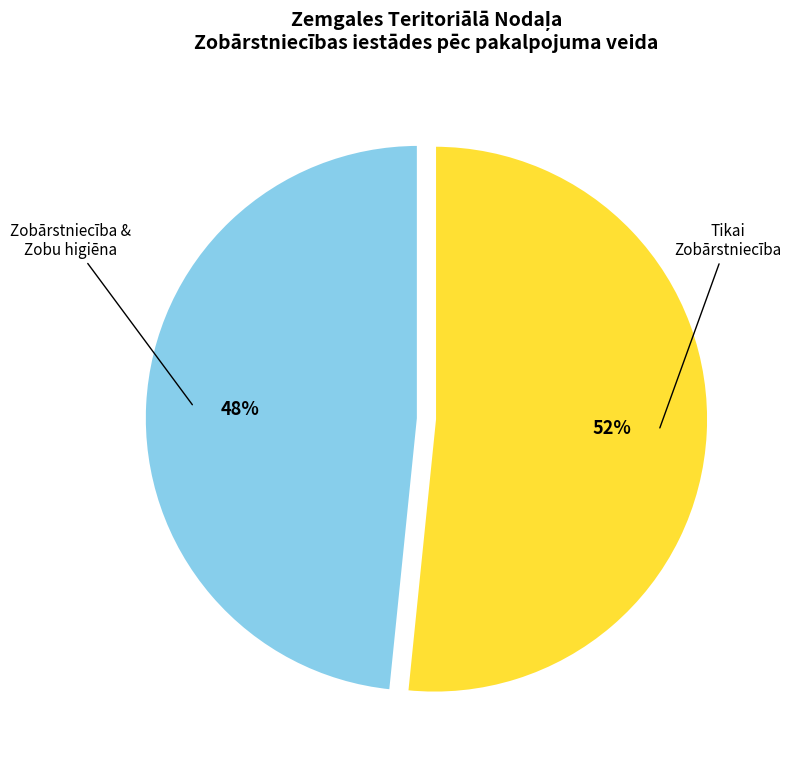

To the nearest percent, what is the average slice percentage?

50%